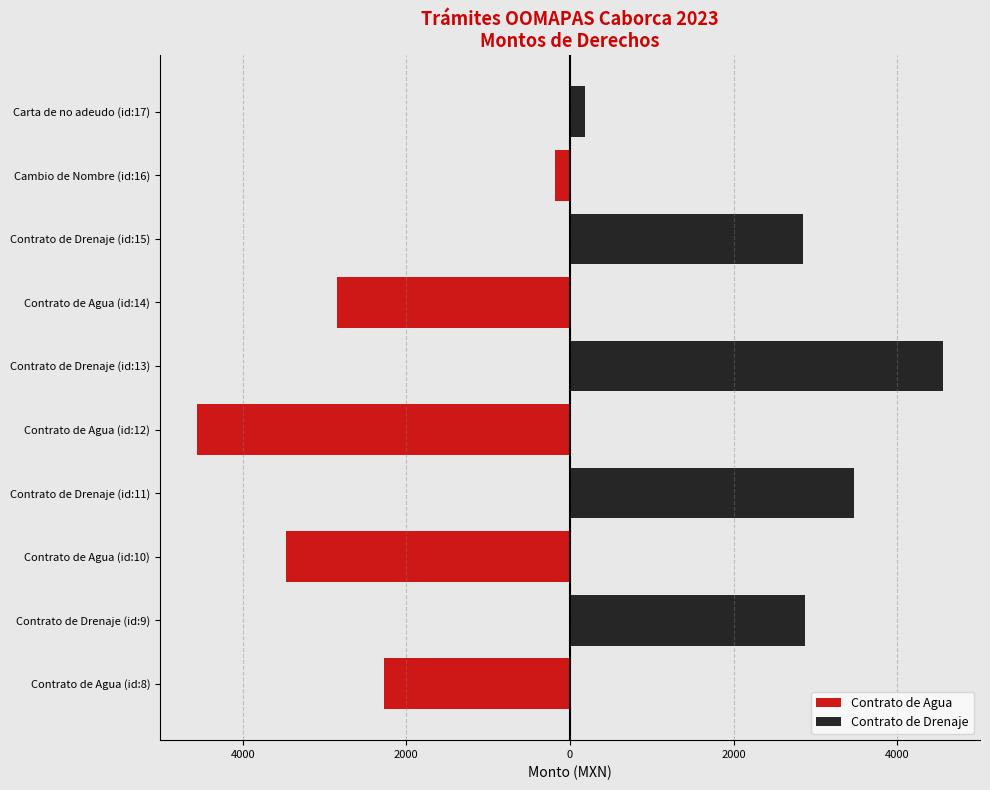

What are all the series names shown in the legend?

Contrato de Agua, Contrato de Drenaje